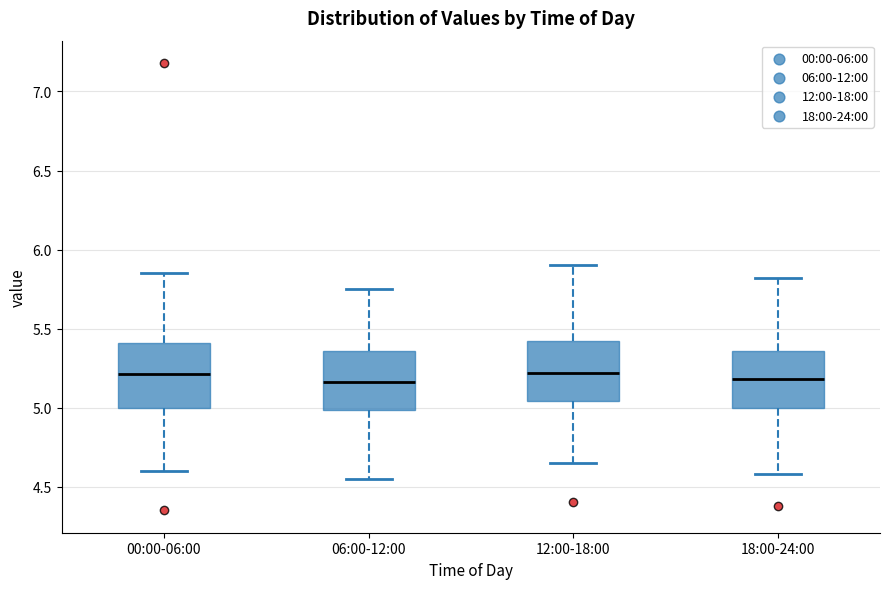

Reading left to right, transcribe this box plot: for each box, give where its median line is, the range the box spans, and where its two whiskers end, as read against the y-axis. The values are not printed on the chart, so give them approximately, as read against the axis.

00:00-06:00: median 5.20, box 5.00 to 5.40, whiskers 4.60 to 5.85
06:00-12:00: median 5.15, box 5.00 to 5.35, whiskers 4.55 to 5.75
12:00-18:00: median 5.20, box 5.05 to 5.40, whiskers 4.65 to 5.90
18:00-24:00: median 5.20, box 5.00 to 5.35, whiskers 4.60 to 5.80